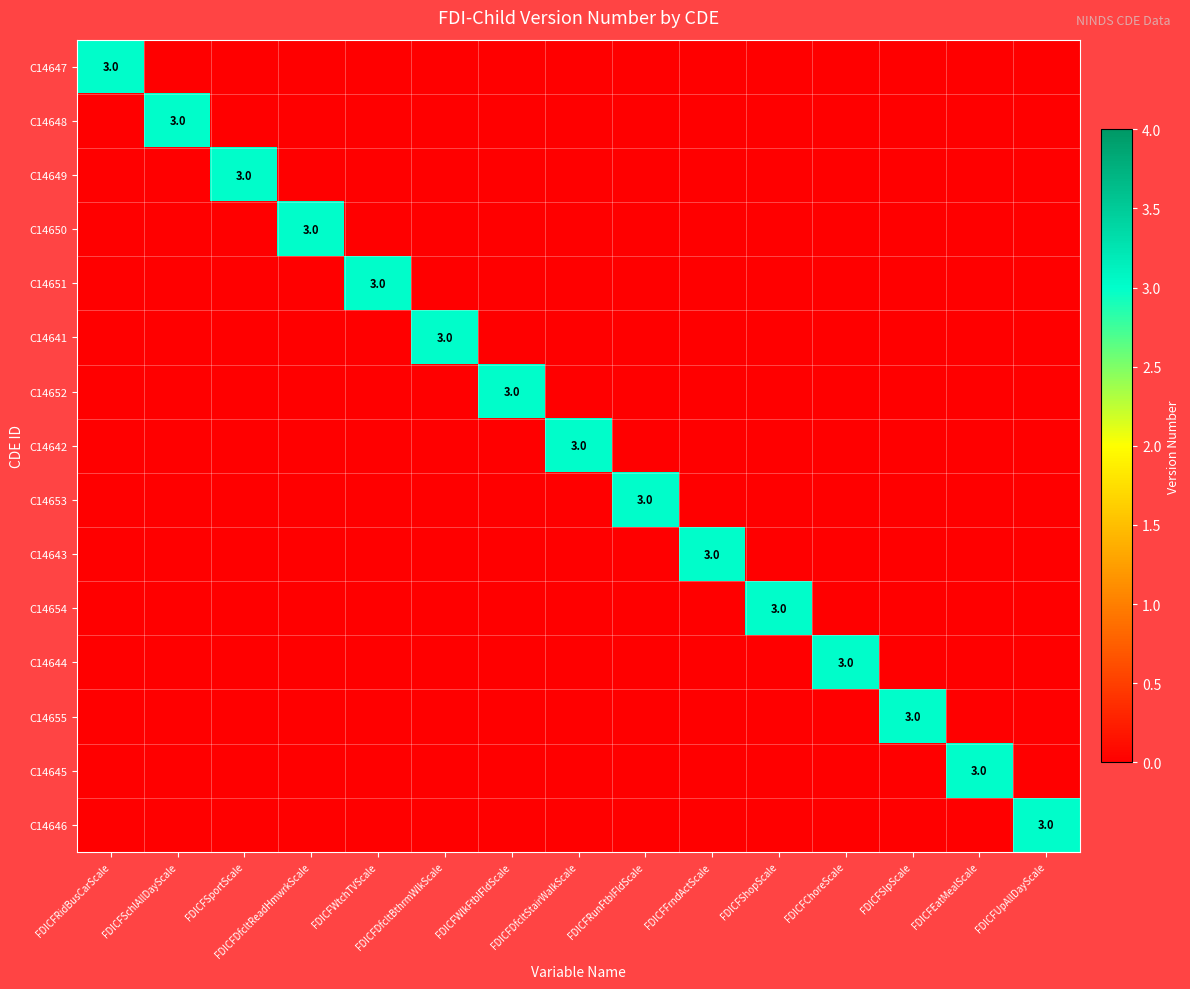

Which series has the largest range (max minus min)?

C14647